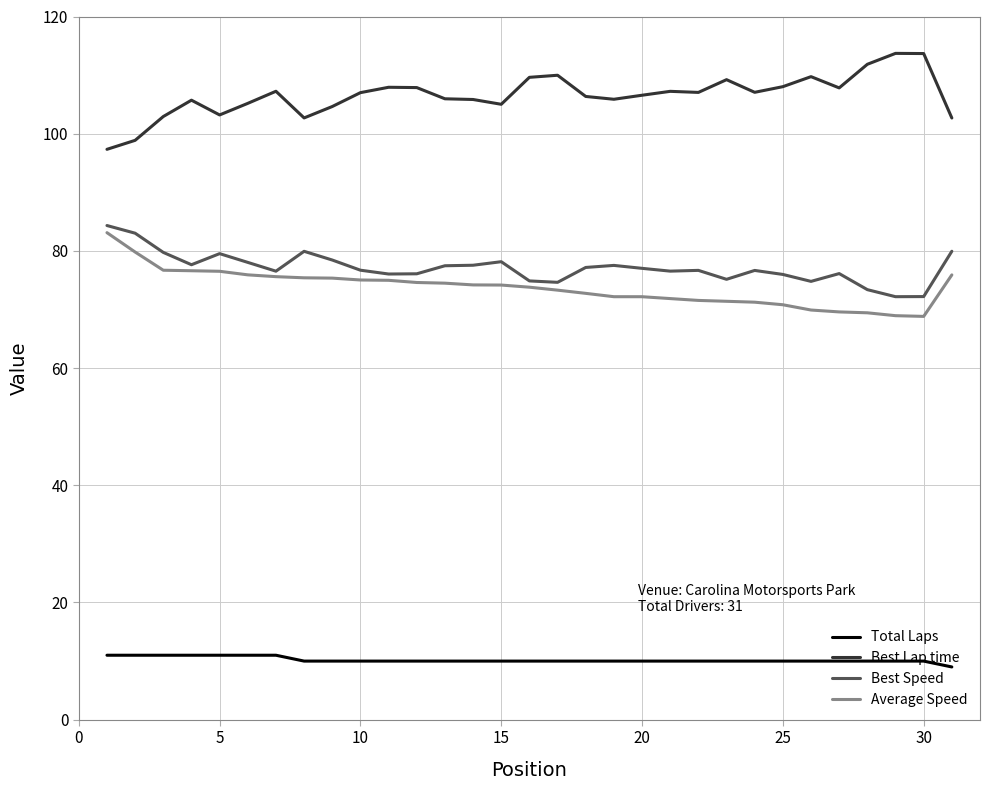

True or false: Best Lap time and Best Speed cross at least once.

False